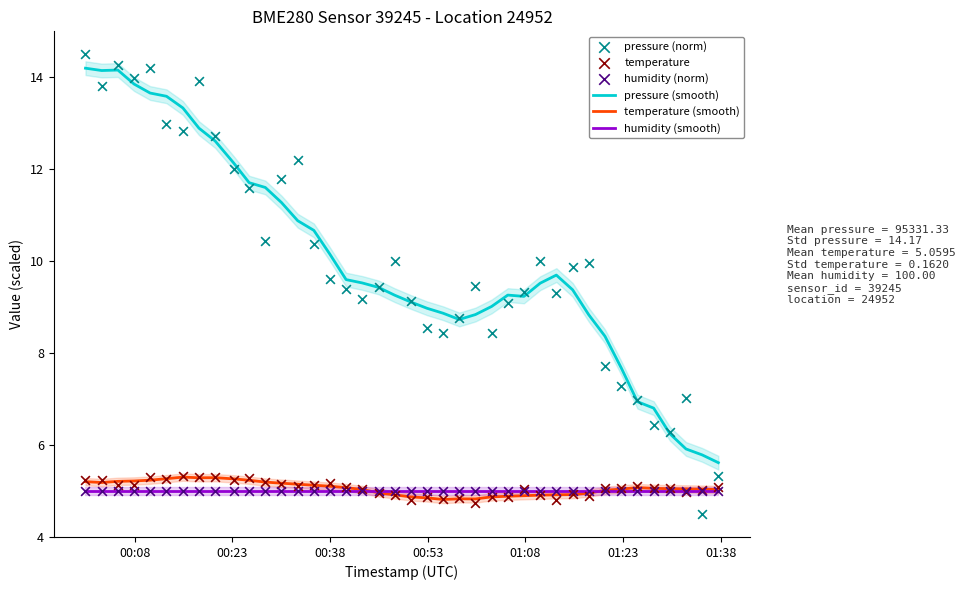

What are all the series names shown in the legend?

pressure (smooth), temperature (smooth), humidity (smooth), pressure (norm), temperature, humidity (norm)